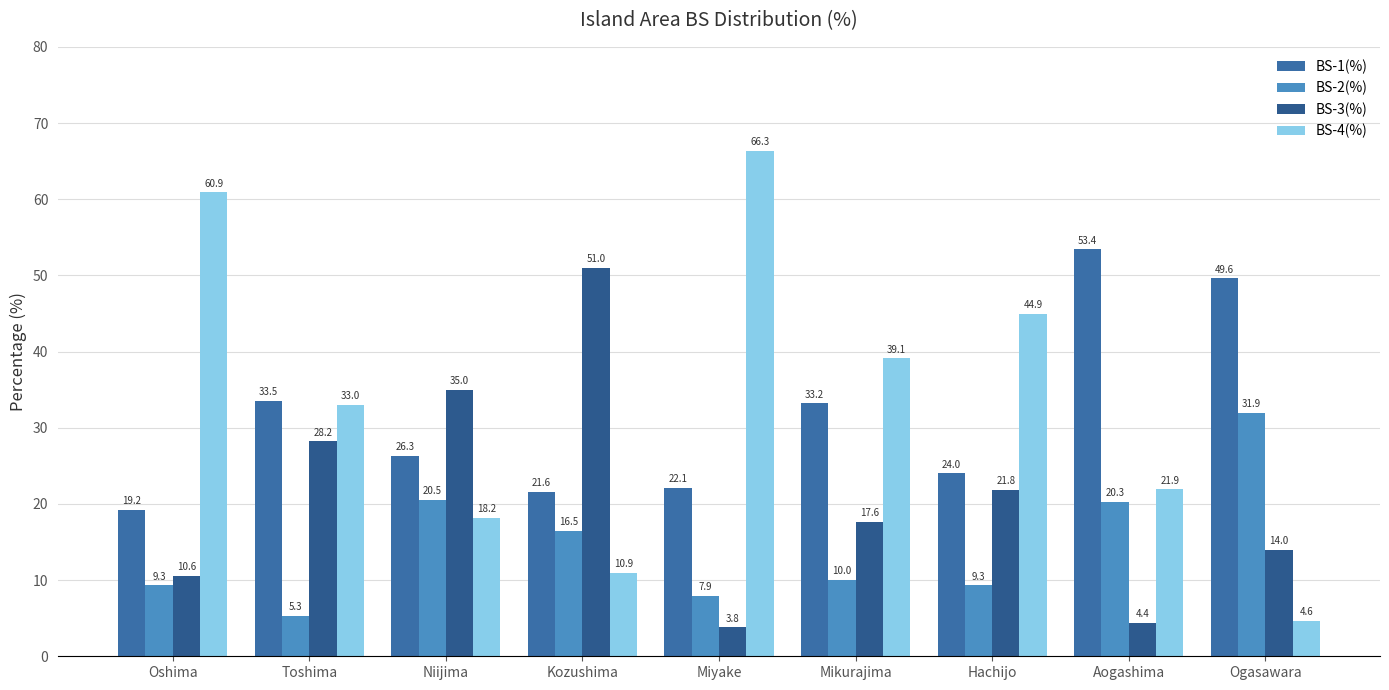

Count the number of categories in the chart.

9